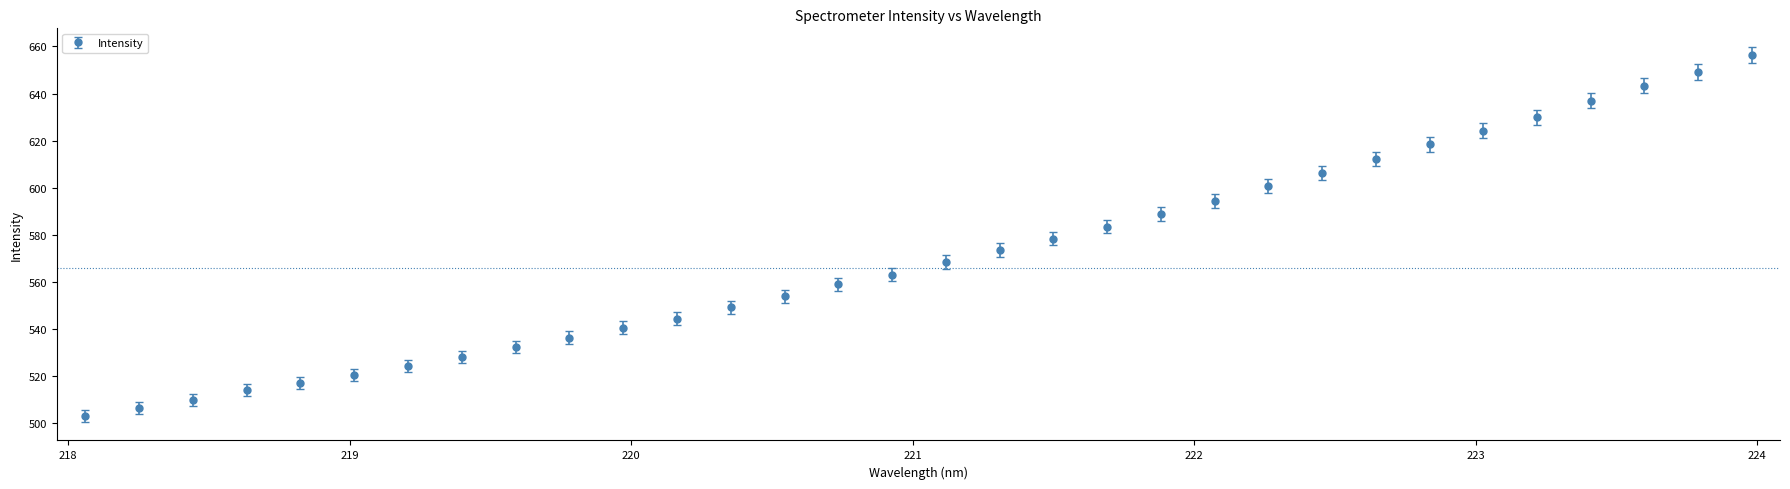

What is the value of the 9th point from the left?

532.3